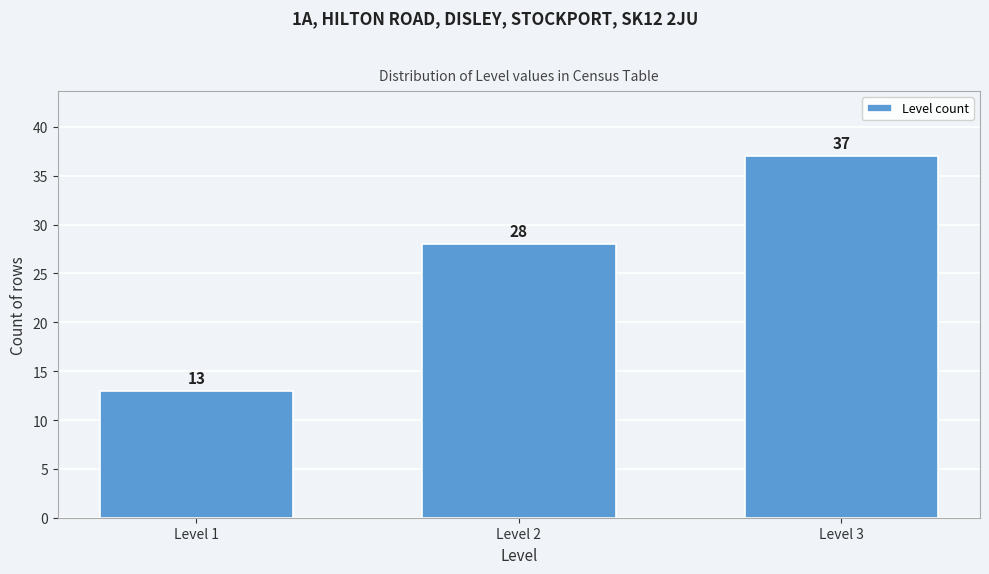

Reading right to left, list all the values displayed in this chart.

Level 3=37	Level 2=28	Level 1=13